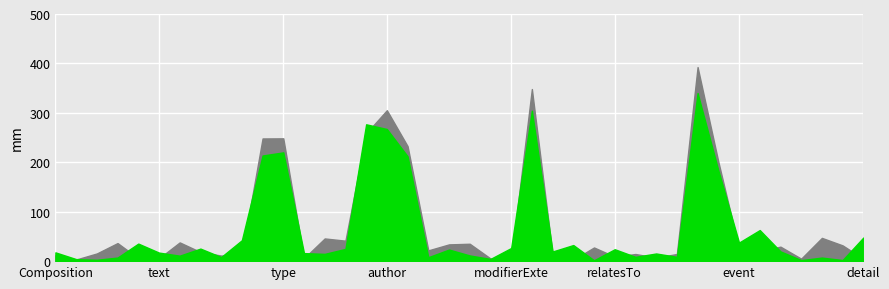

The Min series shows 0 at Composition.id. True or false?

False